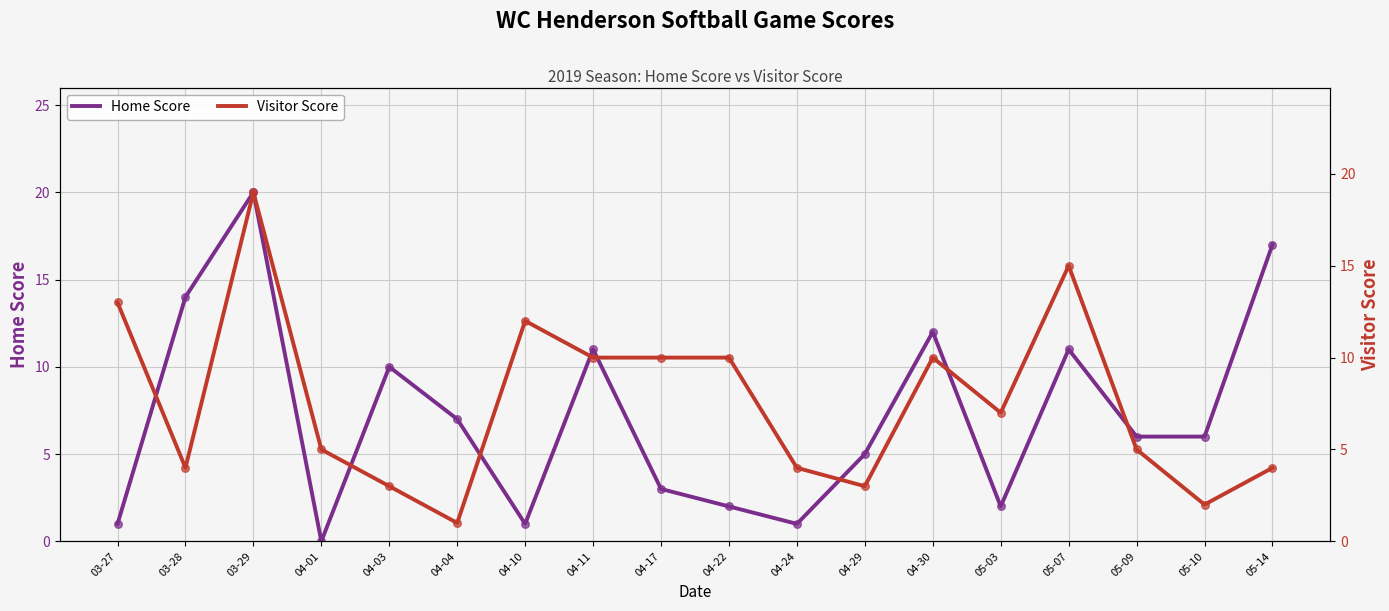

Is the value of Visitor Score at 04-24 greater than the value of Home Score at 05-10?

No